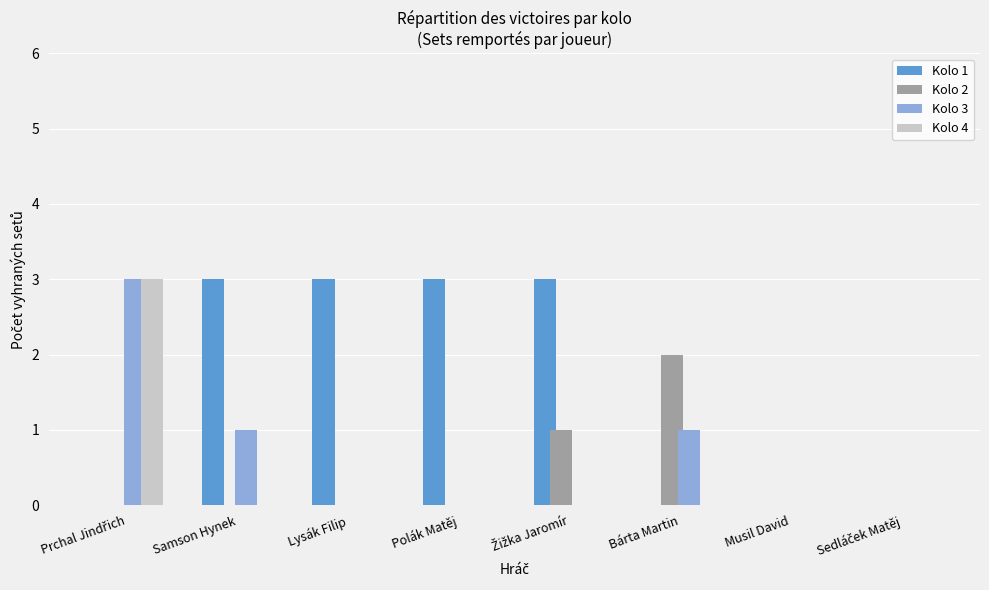

Is it true that Kolo 4 equals 0 at Musil David?

True